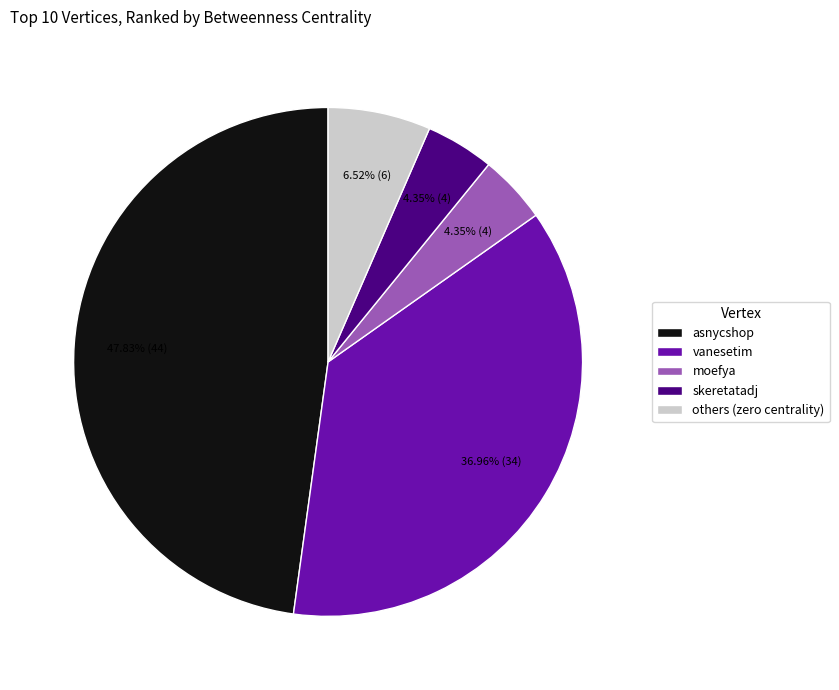

How many segments does this pie chart have?

5